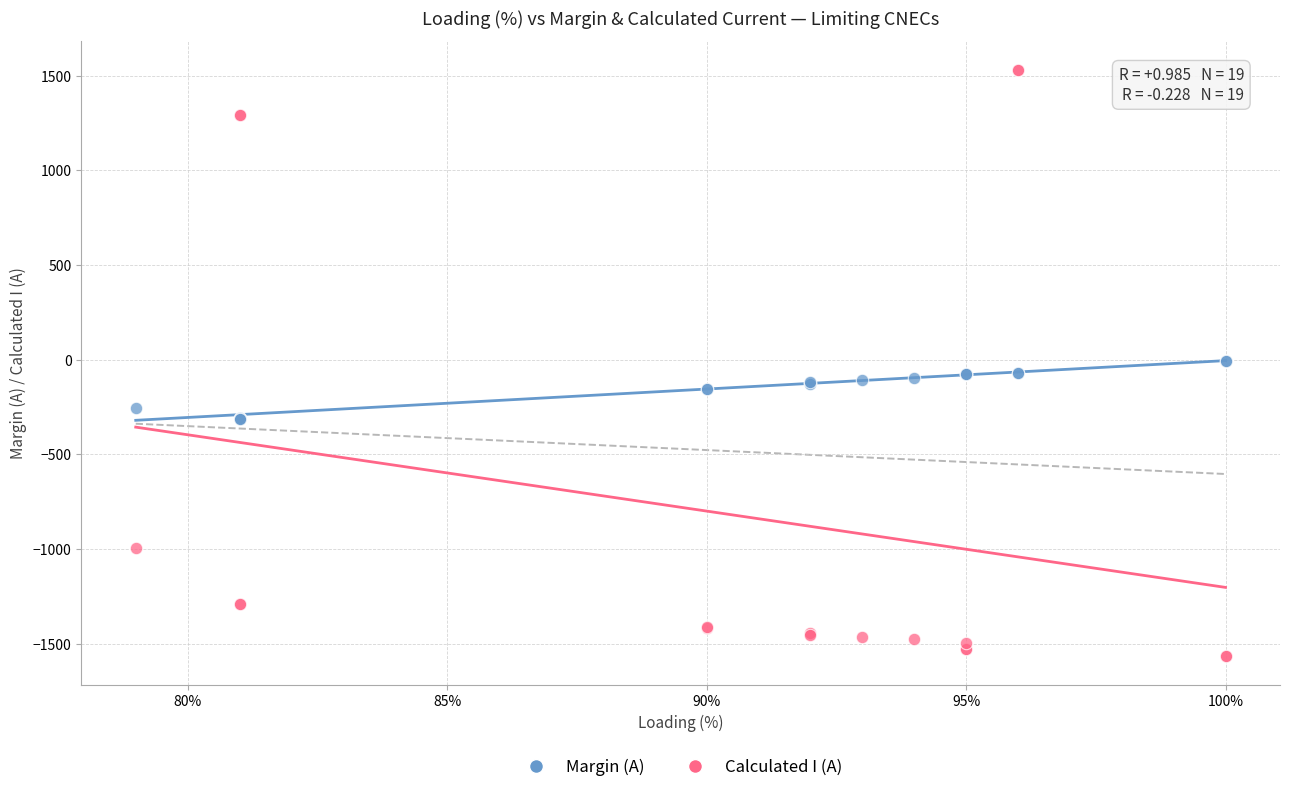

Which series contains the lowest Y value?

Calculated I (A)